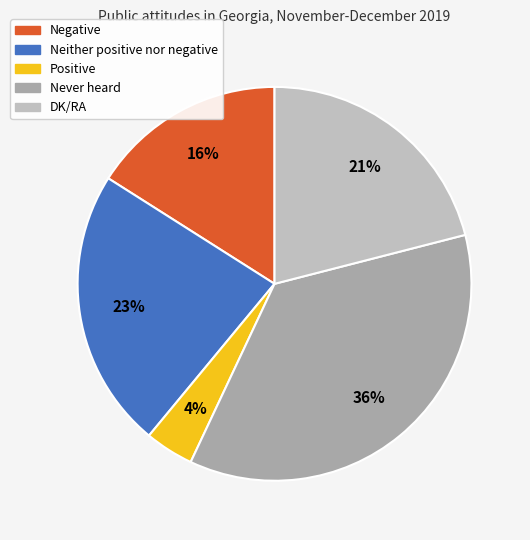

To the nearest percent, what percentage of the pie is Neither positive nor negative?

23%